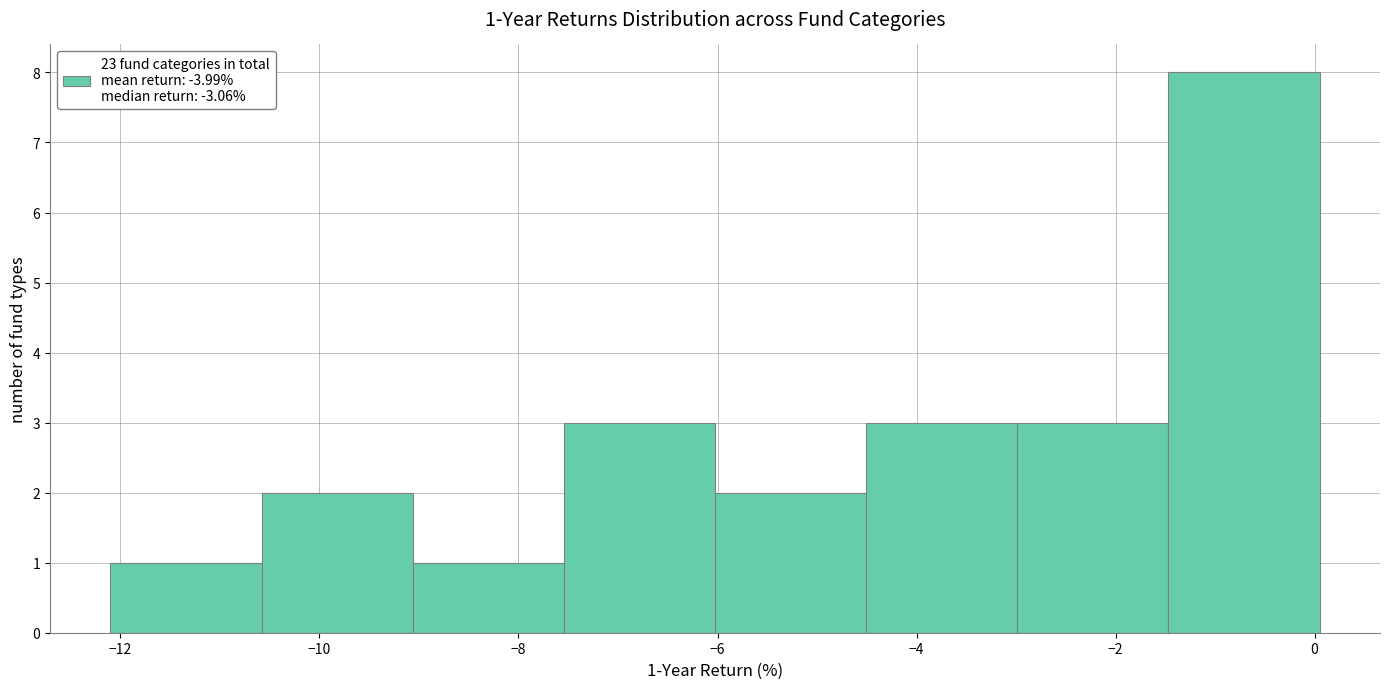

Which range on the x-axis has the tallest bar?

-1.4 to 0.0